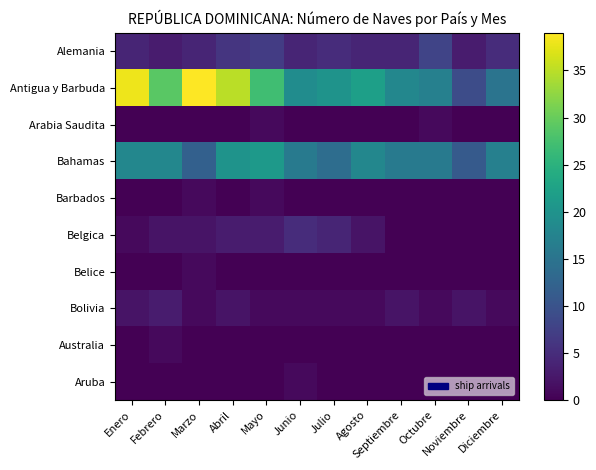

Reading left to right, list all the values displayed in this chart.

Alemania: Enero=4	Febrero=3	Marzo=4	Abril=6	Mayo=7	Junio=4	Julio=5	Agosto=4	Septiembre=4	Octubre=8	Noviembre=3	Diciembre=5
Antigua y Barbuda: Enero=38	Febrero=29	Marzo=39	Abril=35	Mayo=27	Junio=19	Julio=20	Agosto=22	Septiembre=18	Octubre=17	Noviembre=9	Diciembre=15
Arabia Saudita: Enero=0	Febrero=0	Marzo=0	Abril=0	Mayo=1	Junio=0	Julio=0	Agosto=0	Septiembre=0	Octubre=1	Noviembre=0	Diciembre=0
Bahamas: Enero=18	Febrero=18	Marzo=12	Abril=20	Mayo=21	Junio=16	Julio=14	Agosto=18	Septiembre=16	Octubre=16	Noviembre=11	Diciembre=17
Barbados: Enero=0	Febrero=0	Marzo=1	Abril=0	Mayo=1	Junio=0	Julio=0	Agosto=0	Septiembre=0	Octubre=0	Noviembre=0	Diciembre=0
Belgica: Enero=1	Febrero=2	Marzo=2	Abril=3	Mayo=3	Junio=5	Julio=4	Agosto=2	Septiembre=0	Octubre=0	Noviembre=0	Diciembre=0
Belice: Enero=0	Febrero=0	Marzo=1	Abril=0	Mayo=0	Junio=0	Julio=0	Agosto=0	Septiembre=0	Octubre=0	Noviembre=0	Diciembre=0
Bolivia: Enero=2	Febrero=3	Marzo=1	Abril=2	Mayo=1	Junio=1	Julio=1	Agosto=1	Septiembre=2	Octubre=1	Noviembre=2	Diciembre=1
Australia: Enero=0	Febrero=1	Marzo=0	Abril=0	Mayo=0	Junio=0	Julio=0	Agosto=0	Septiembre=0	Octubre=0	Noviembre=0	Diciembre=0
Aruba: Enero=0	Febrero=0	Marzo=0	Abril=0	Mayo=0	Junio=1	Julio=0	Agosto=0	Septiembre=0	Octubre=0	Noviembre=0	Diciembre=0